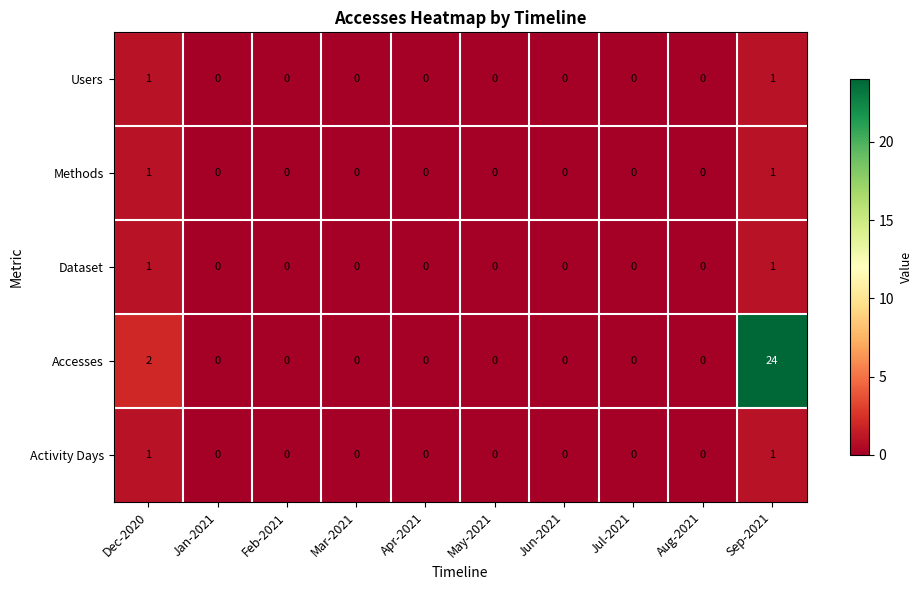

True or false: Accesses has a value of -17 at Jul-2021.

False